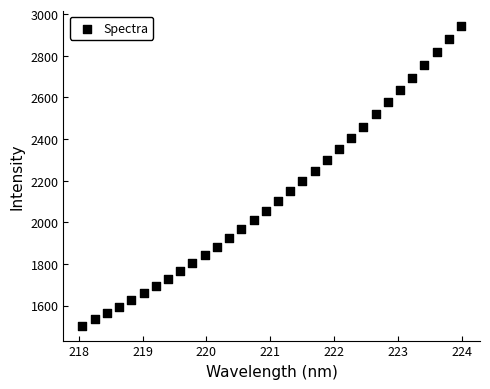

What is the range of X values (max minus min)?

5.9